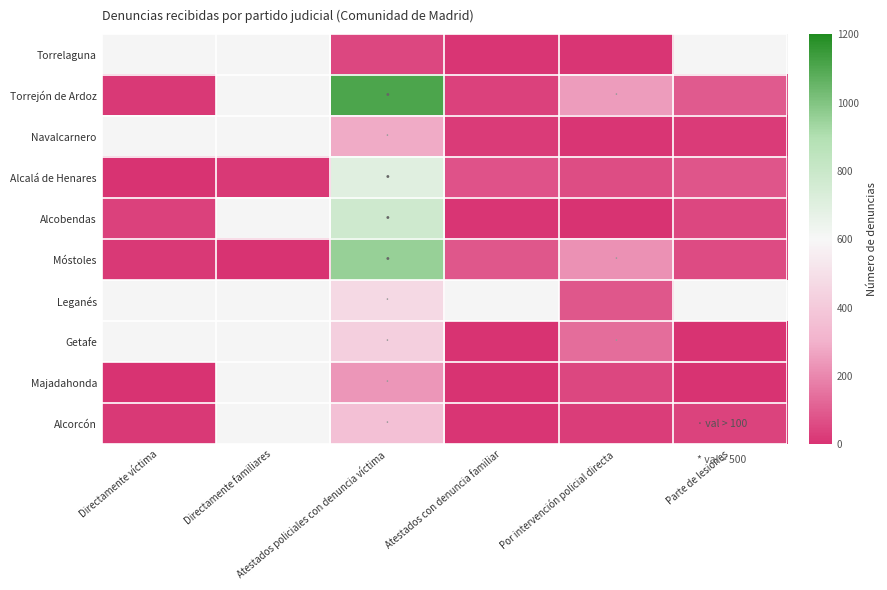

What is the total value across all series at Directamente familiares?

19